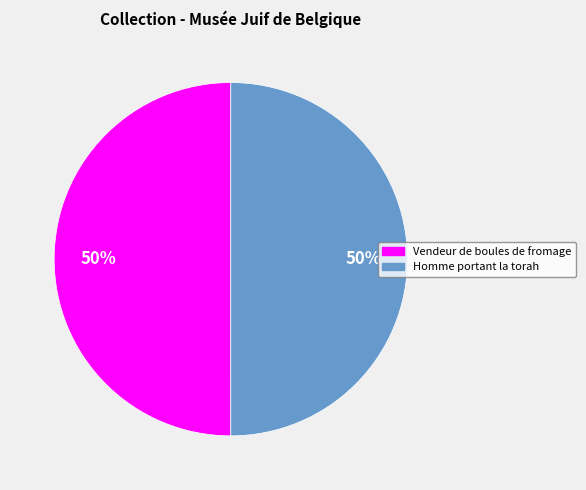

To the nearest percent, what percentage of the pie is Vendeur de boules de fromage?

50%